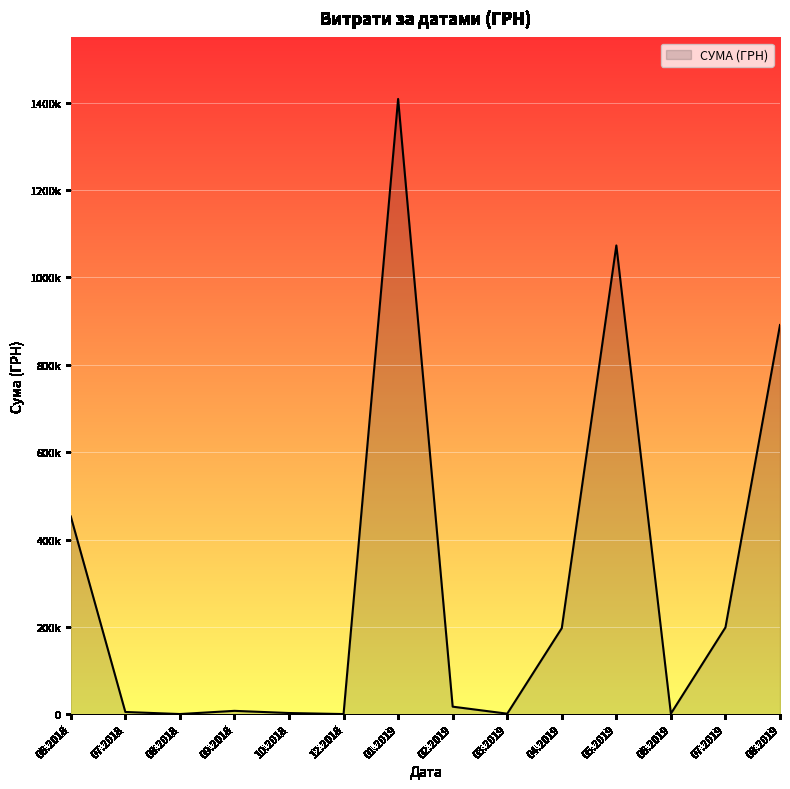

At which category does the data reach its first local valley?

2